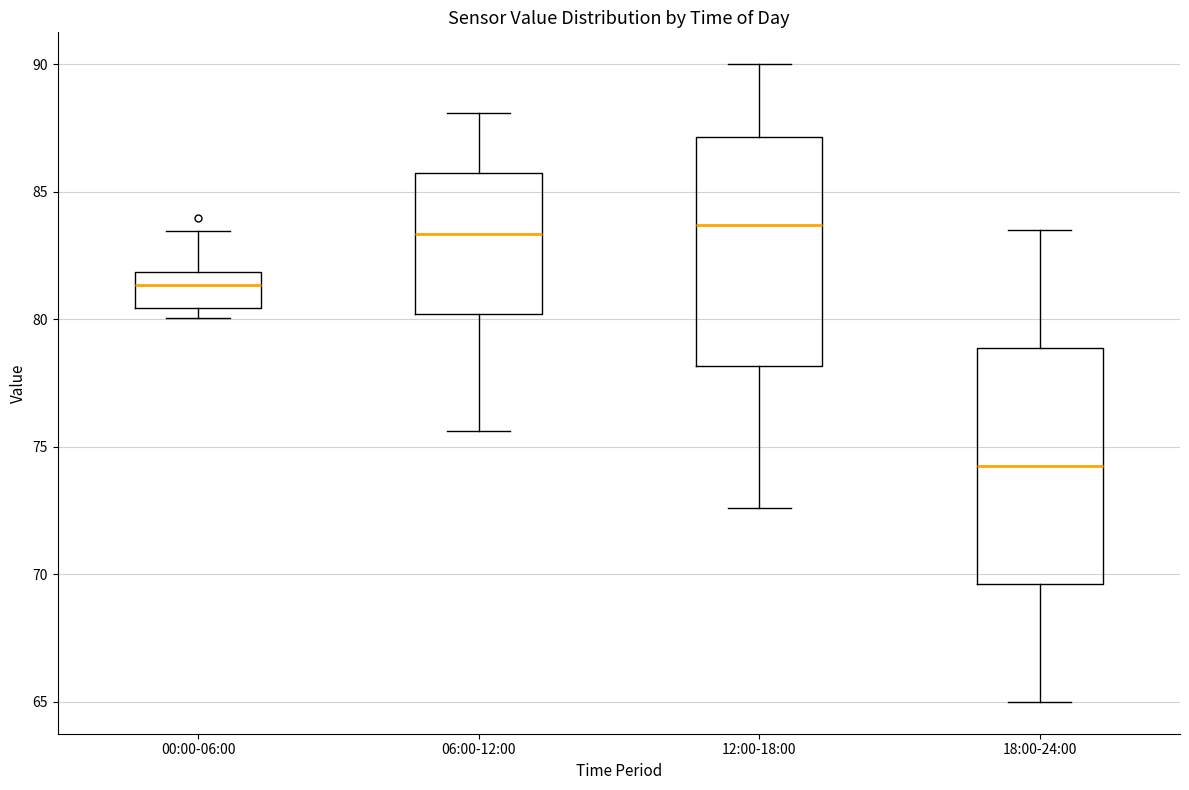

Reading left to right, transcribe this box plot: for each box, give where its median line is, the range the box spans, and where its two whiskers end, as read against the y-axis. The values are not printed on the chart, so give them approximately, as read against the axis.

00:00-06:00: median 81.5, box 80.5 to 82.0, whiskers 80.0 to 83.5
06:00-12:00: median 83.5, box 80.0 to 85.5, whiskers 75.5 to 88.0
12:00-18:00: median 83.5, box 78.0 to 87.0, whiskers 72.5 to 90.0
18:00-24:00: median 74.5, box 69.5 to 79.0, whiskers 65.0 to 83.5